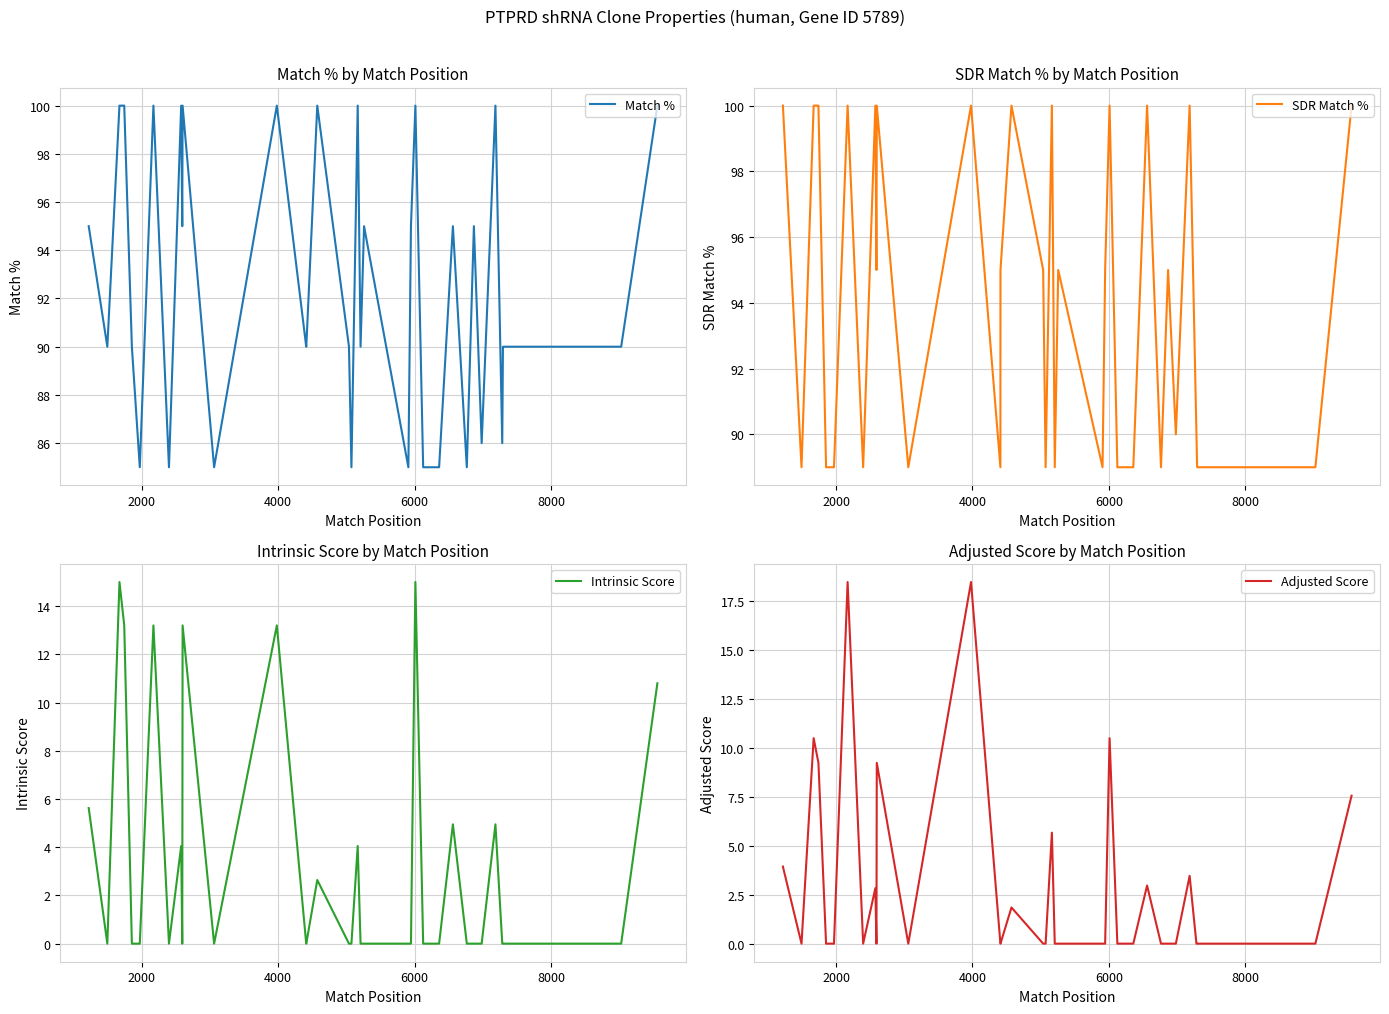

How many values in the Intrinsic Score series exceed 0?

14